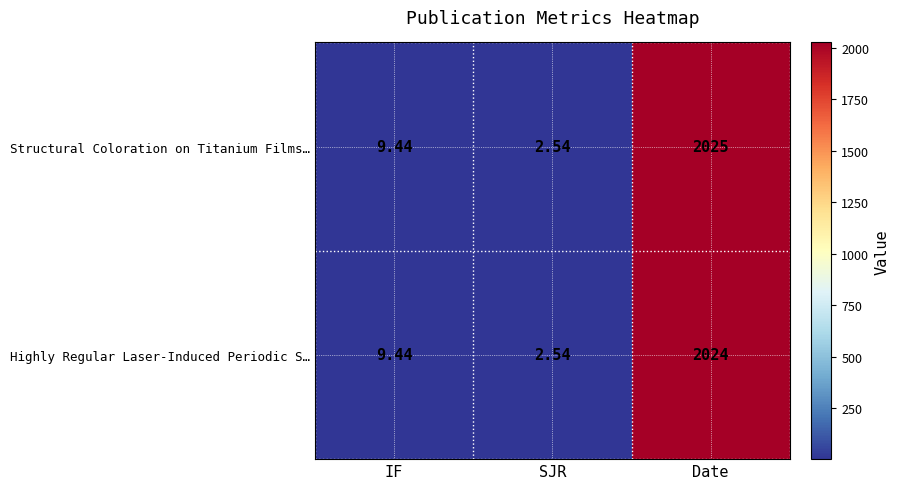

Which series has the largest range (max minus min)?

Structural Coloration on Titanium Films…